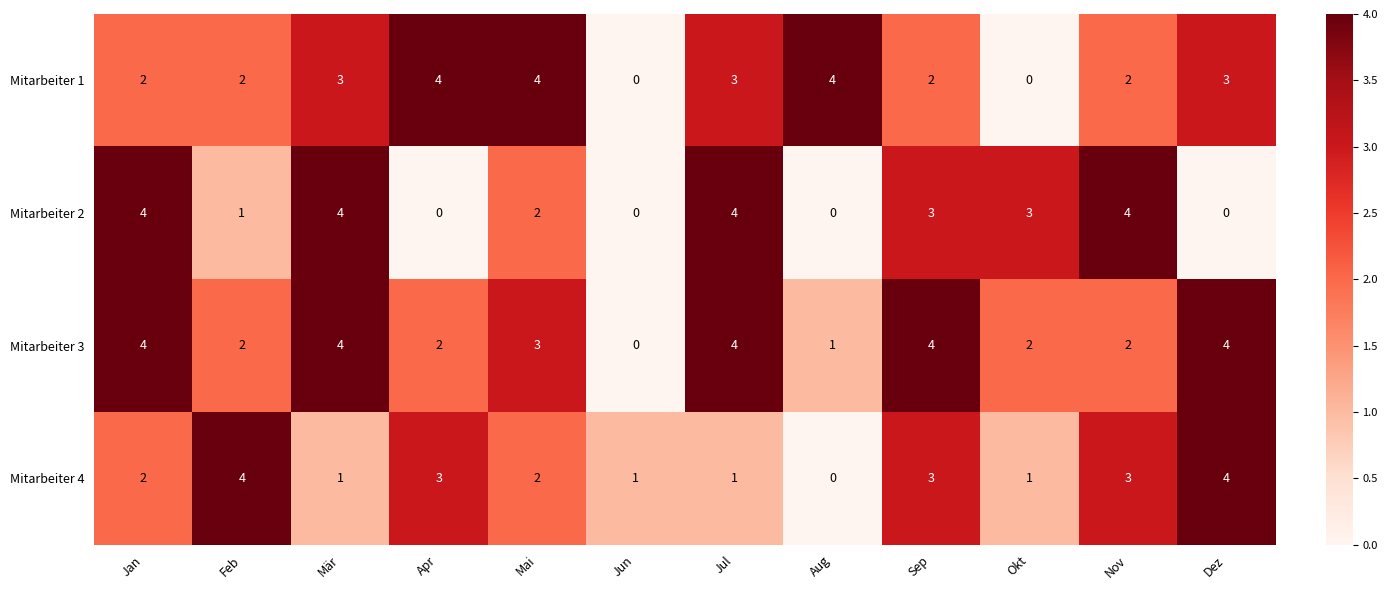

What is the spread (max minus min) of values at Aug?

4